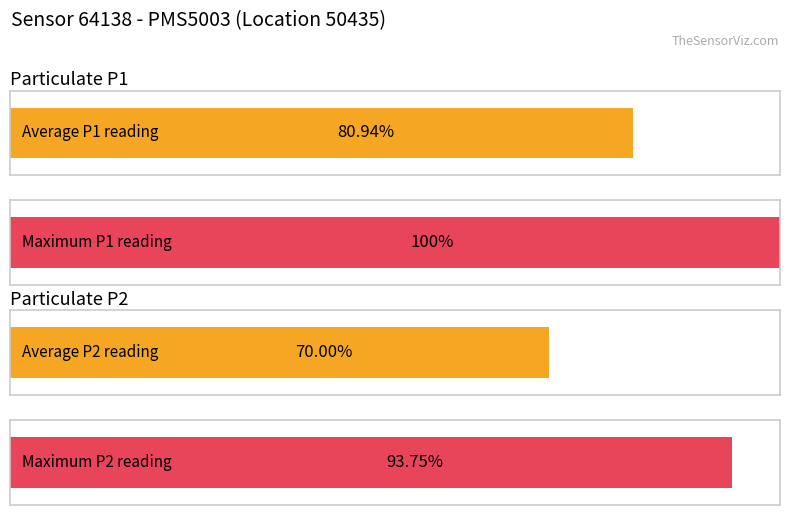

Rank the series by their maximum value, from highest to lowest.

P1, P2